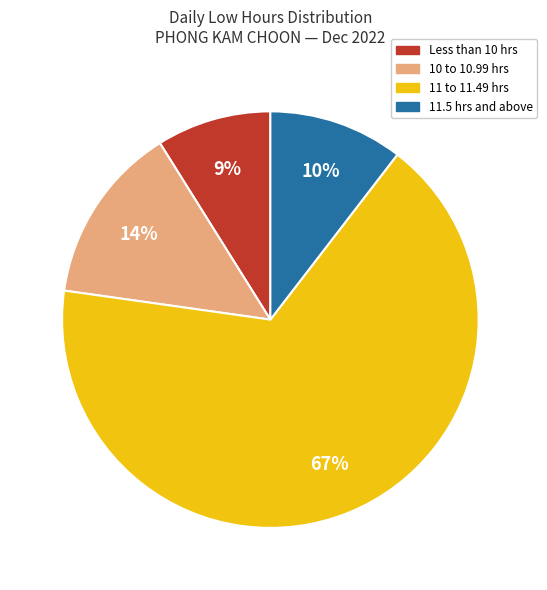

To the nearest percent, what is the difference between the largest and smallest slice percentages?

58%